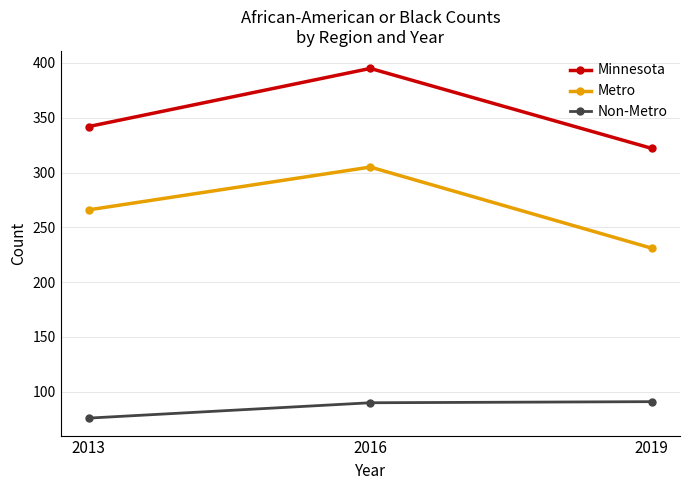

Rank the series by their maximum value, from highest to lowest.

Minnesota, Metro, Non-Metro